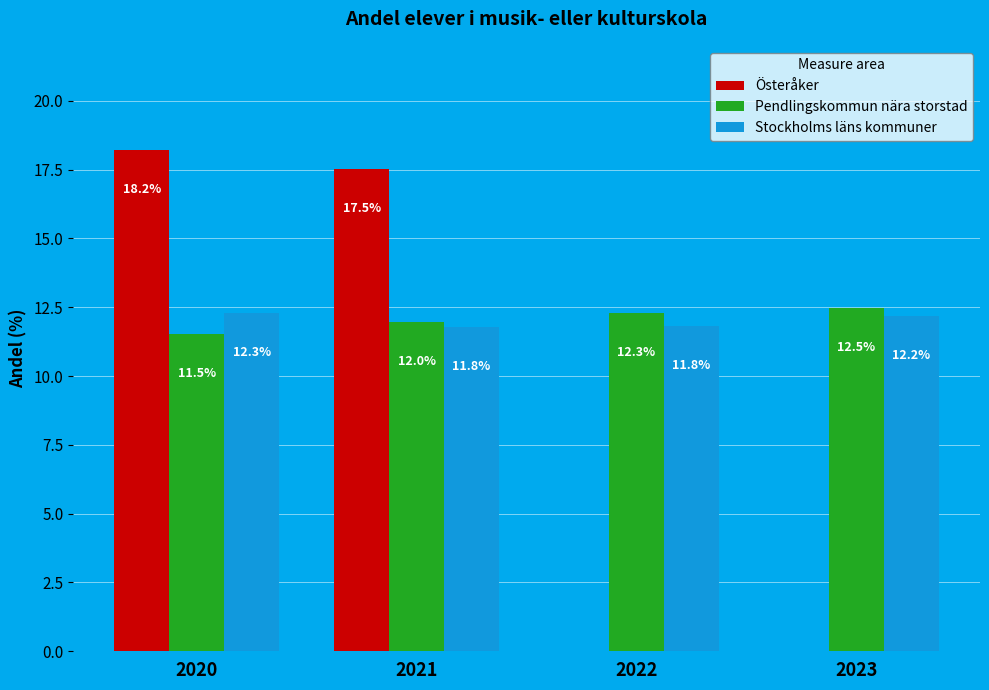

What is the average value of the Pendlingskommun nära storstad series?

12.1